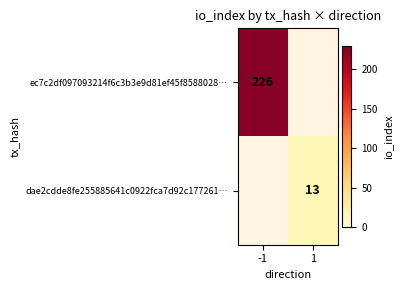

How many distinct data groups are displayed?

2